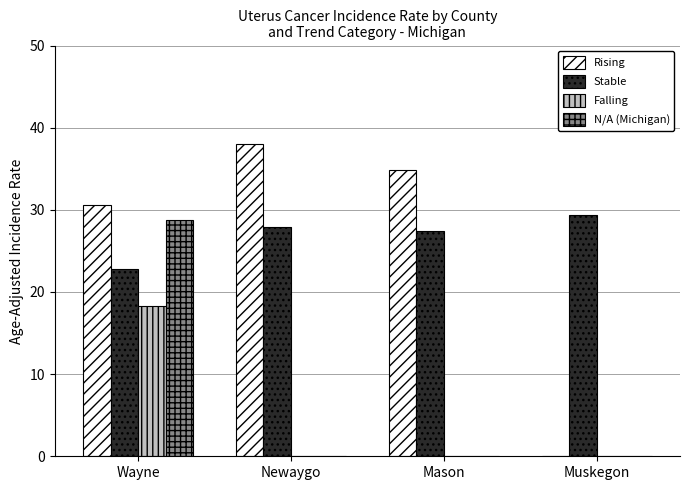

What is the maximum value for Rising?

38.0